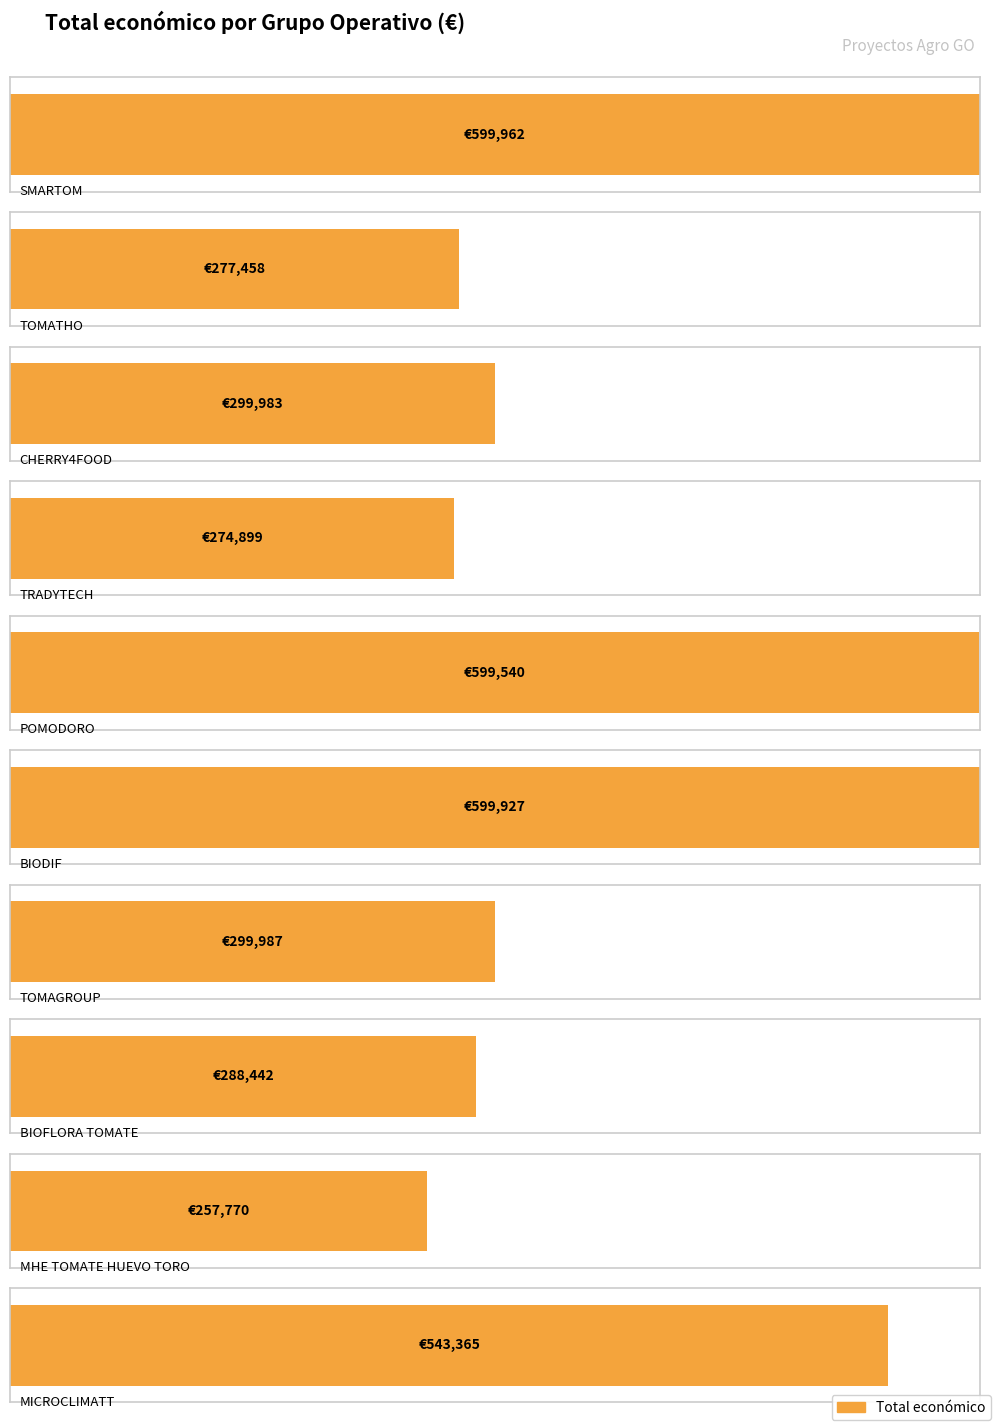

Reading left to right, extract all data points from this chart.

SMARTOM=599962	TOMATHO=277458	CHERRY4FOOD=299983	TRADYTECH=274899	POMODORO=599540	BIODIF=599927	TOMAGROUP=299987	BIOFLORA TOMATE=288442	MHE TOMATE HUEVO TORO=257770	MICROCLIMATT=543365